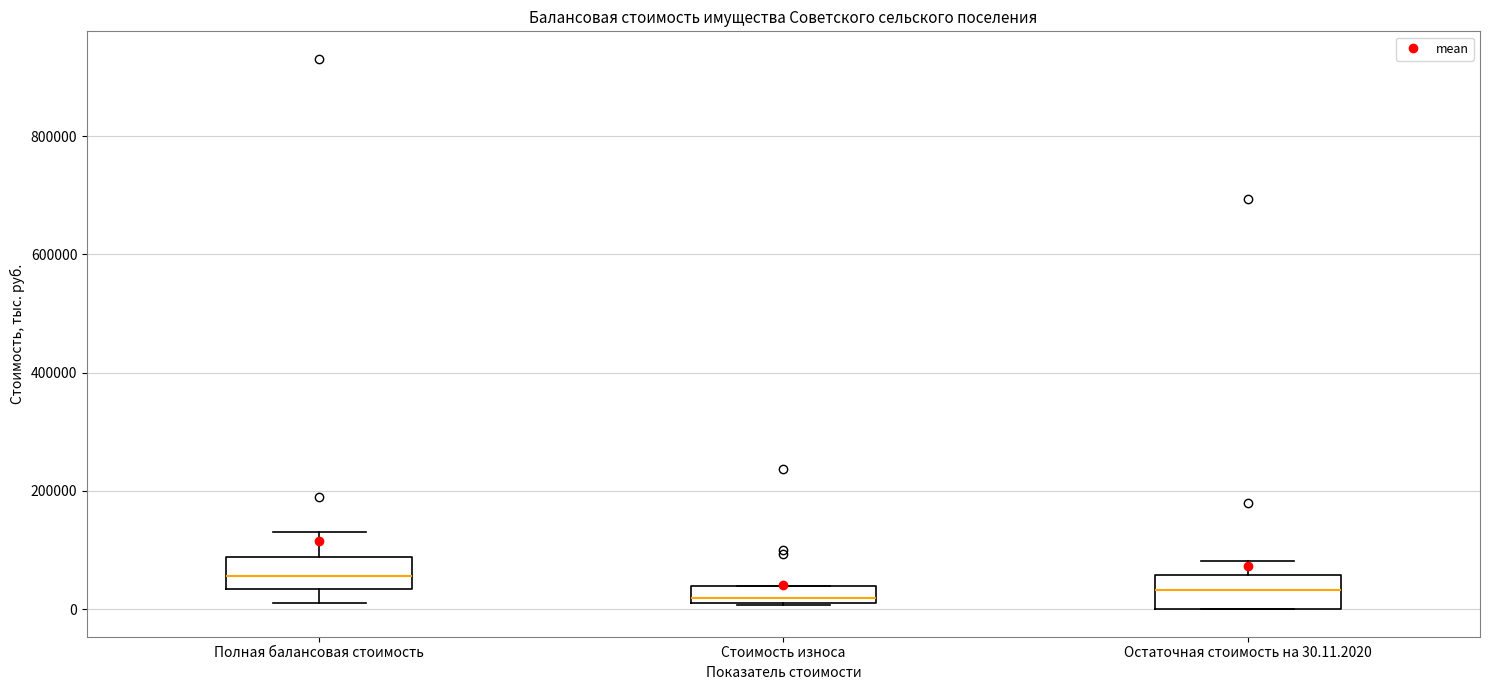

Where is the upper edge of the box for Стоимость износа on the y-axis? The values are not printed on the chart, so give them approximately, as read against the axis.

40000